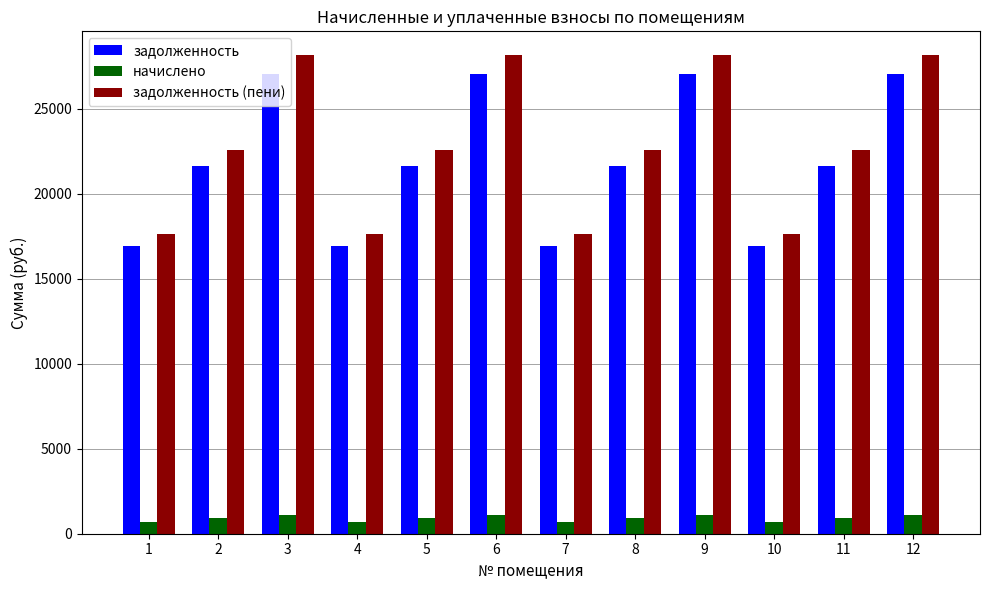

What value does the задолженность (пени) series have at 8?

22557.5